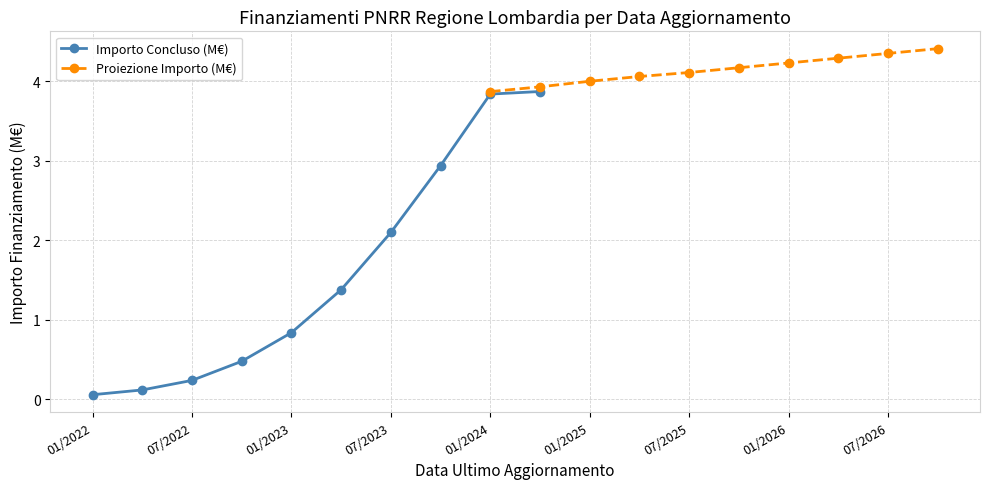

At which label is Importo Concluso (M€) closest to 1?

01/2023